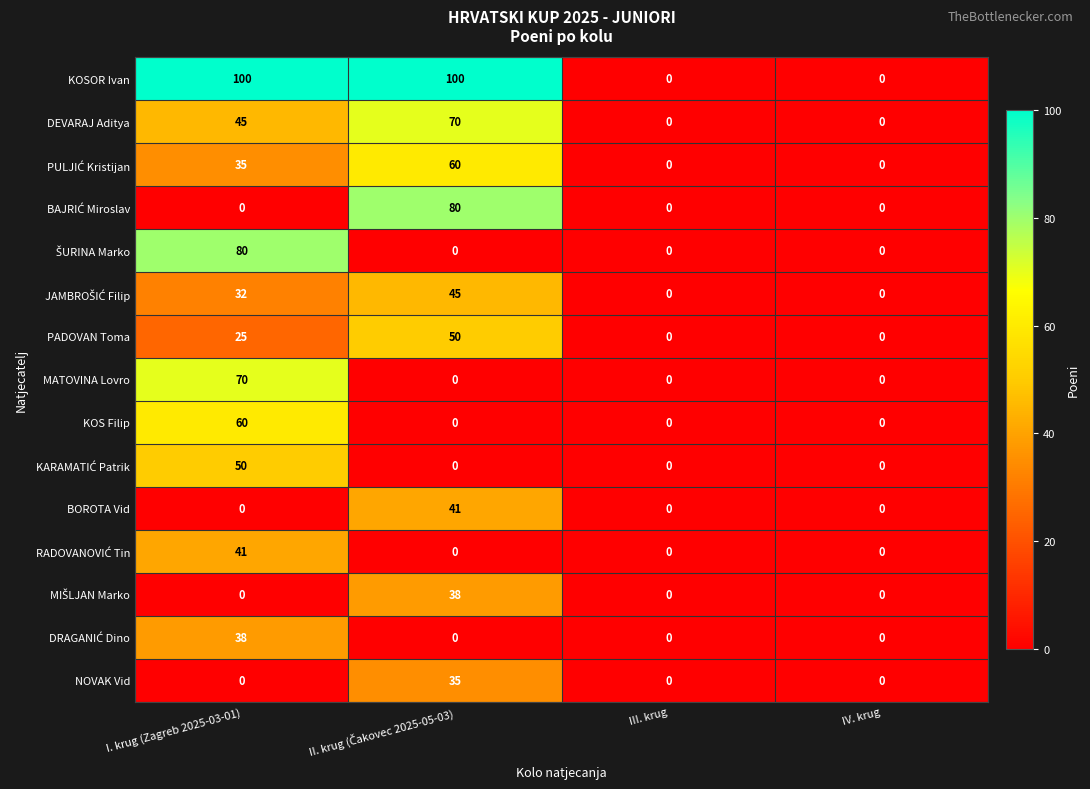

What is the average value of the KOSOR Ivan series?

50